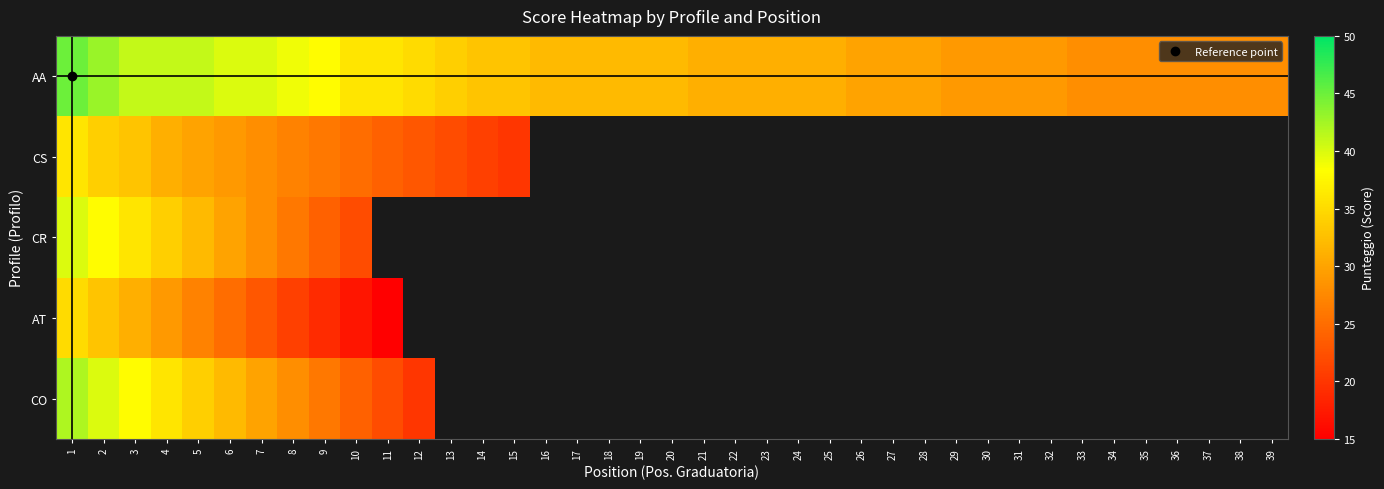

Between 26 and 12, which is larger?

12